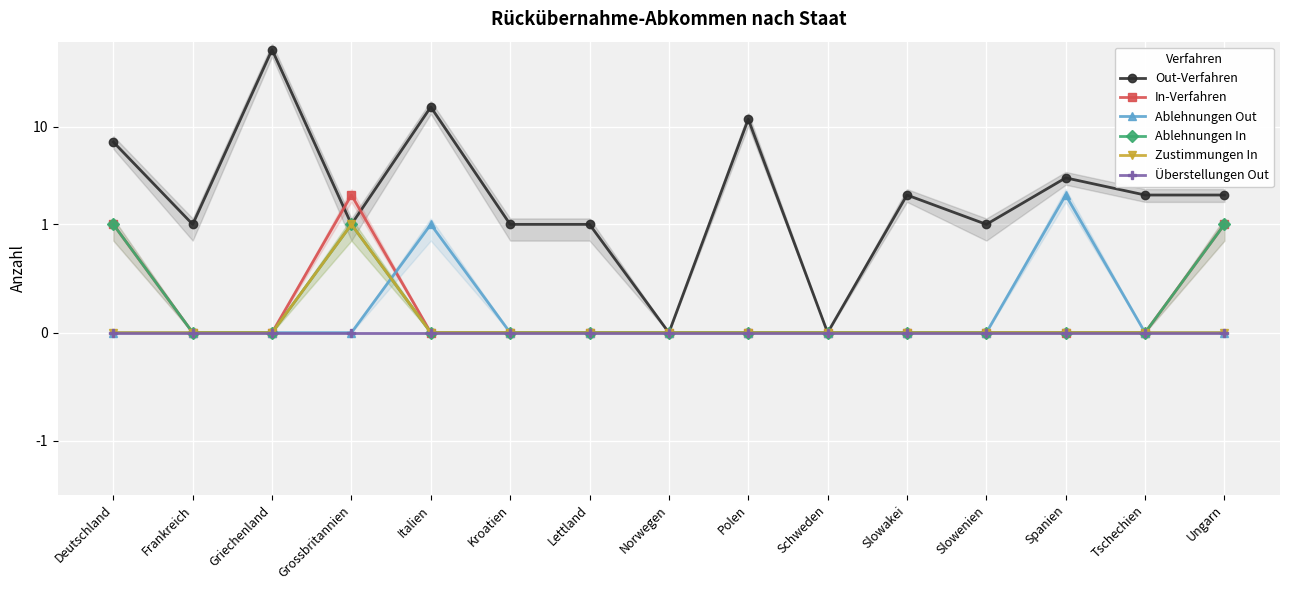

How many lines are shown in the chart?

6